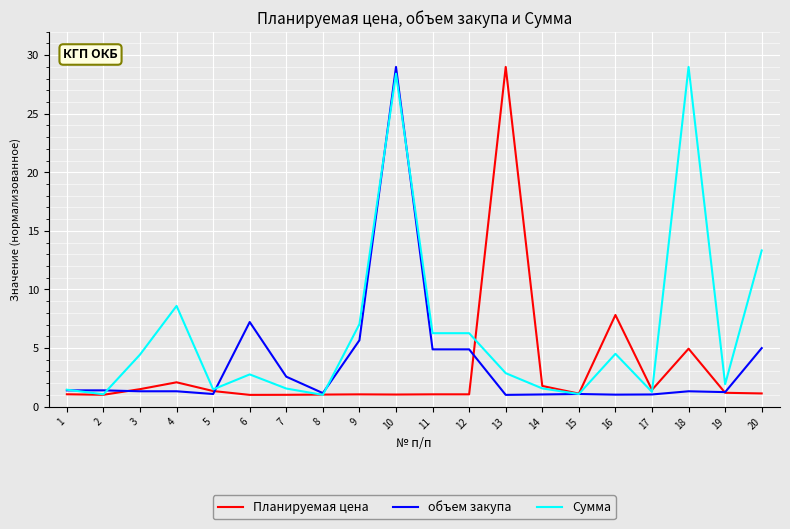

What value does the объем закупа series have at 19?

1.2